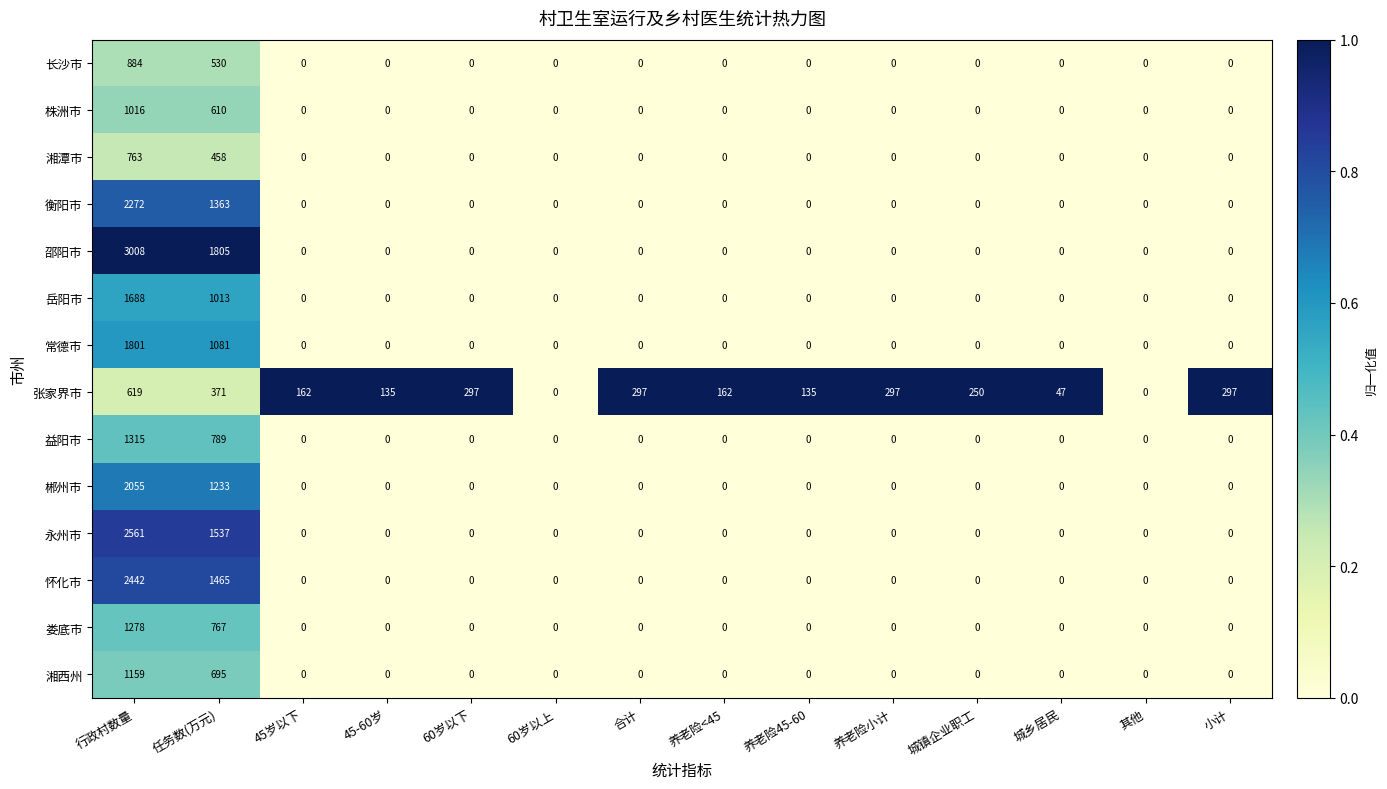

True or false: 岳阳市 has a value of 1141 at 45-60岁.

False